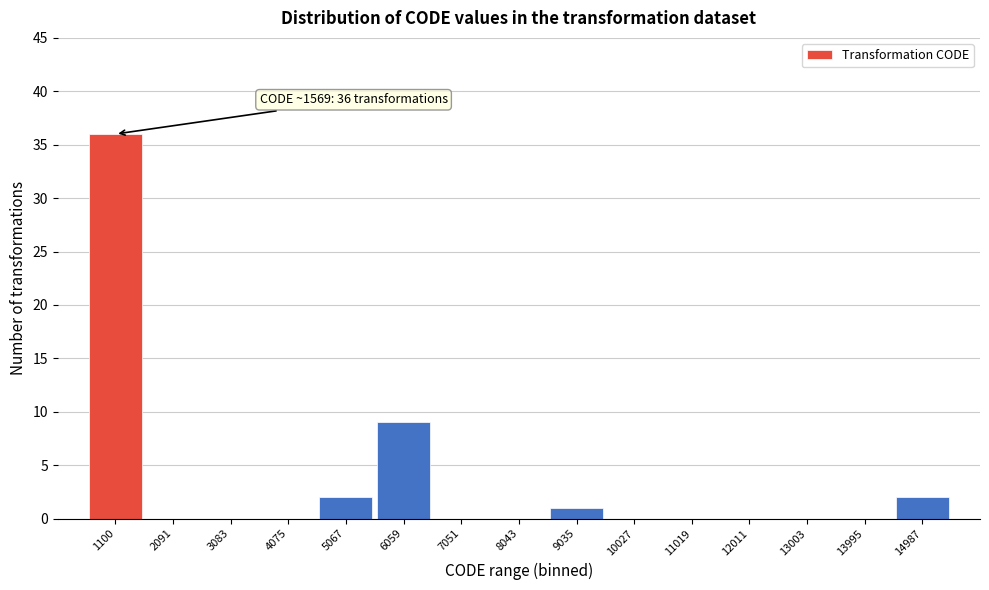

Reading left to right, what are all the values shown in this chart?

1100=36	2091=0	3083=0	4075=0	5067=2	6059=9	7051=0	8043=0	9035=1	10027=0	11019=0	12011=0	13003=0	13995=0	14987=2